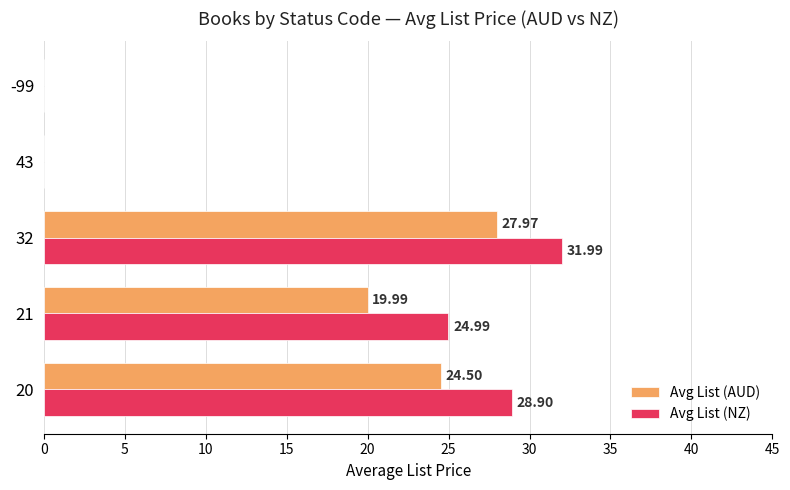

At which category is the sum across all series the highest?

32